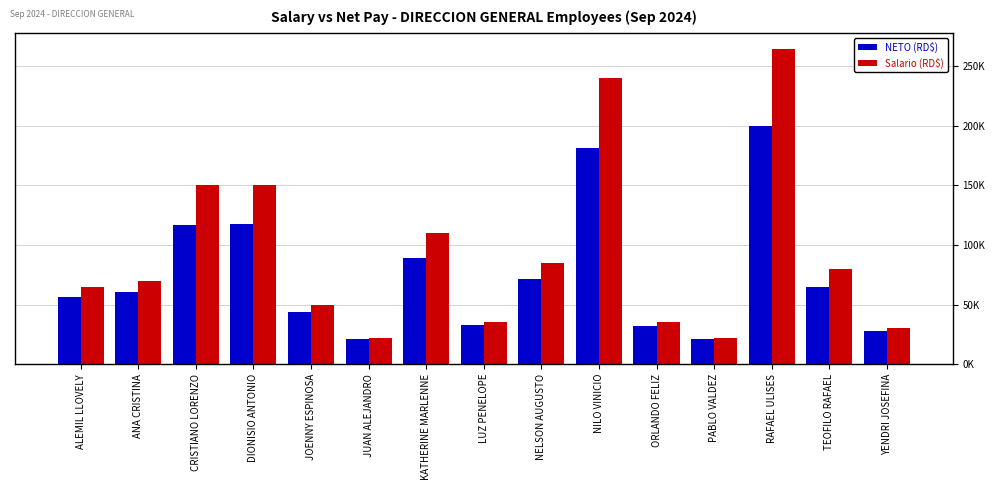

Are the bars horizontal?

No